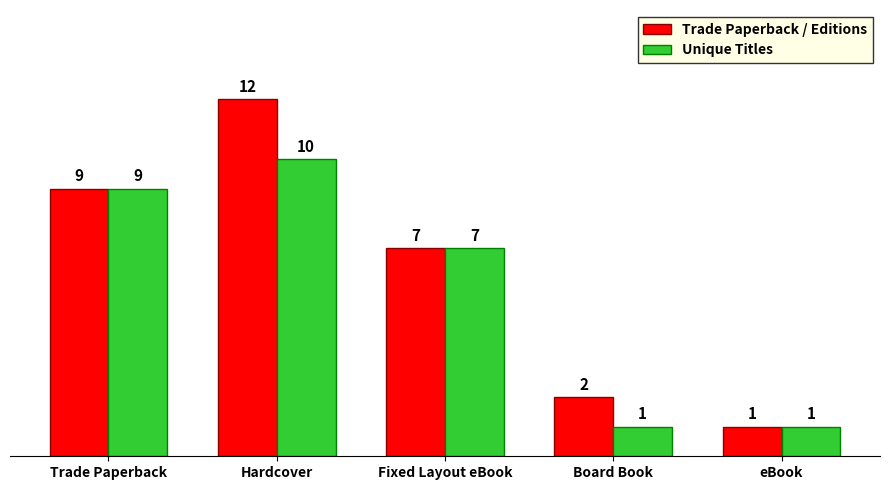

What is the maximum value for Unique Titles?

10